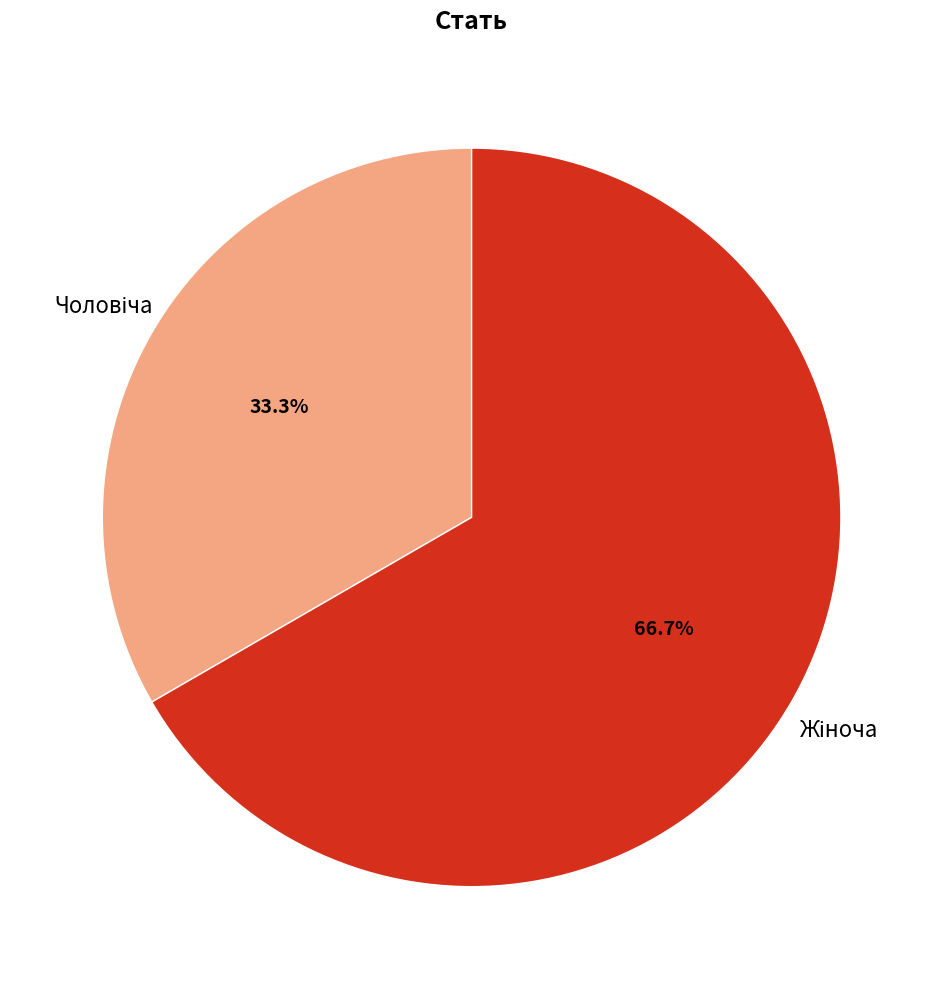

Is there any slice that represents more than half of the pie?

Yes